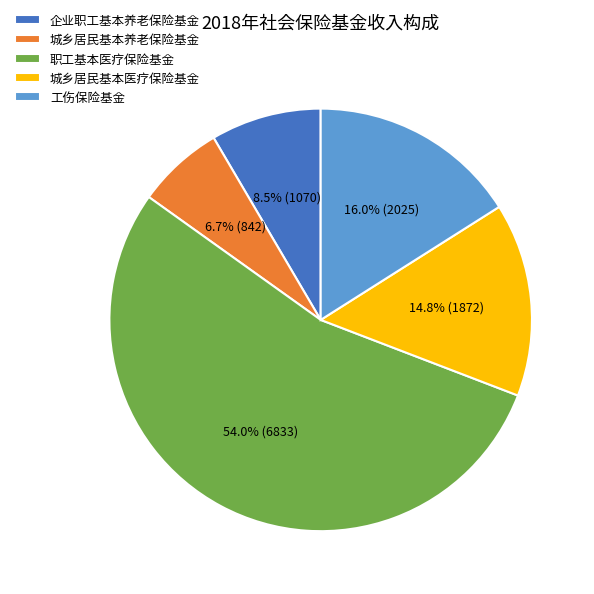

What is the ratio of the value at 城乡居民基本医疗保险基金 to the value at 职工基本医疗保险基金?

0.3